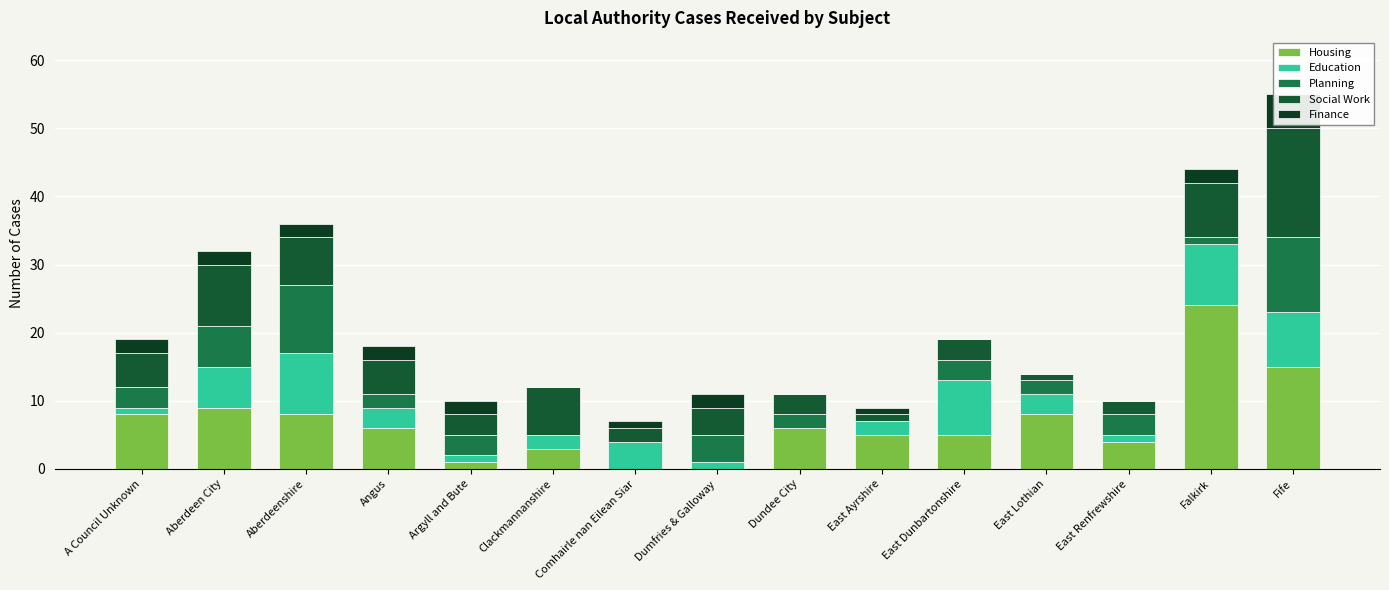

Which series has the widest spread of values?

Housing